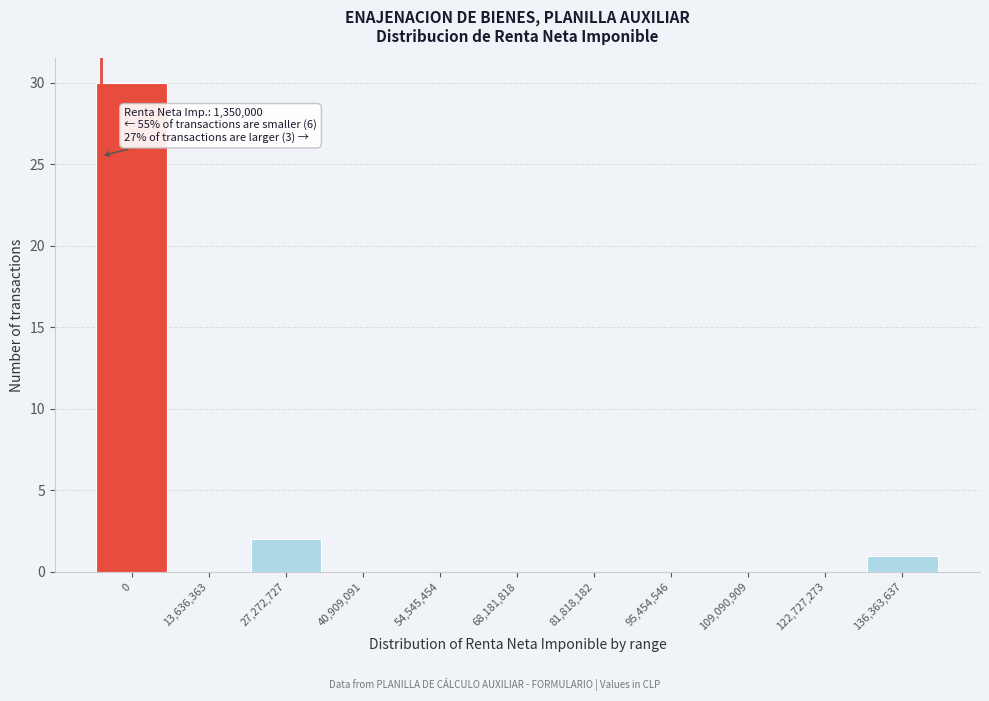

Reading left to right, list all the values displayed in this chart.

0=30	13,636,363=0	27,272,727=2	40,909,091=0	54,545,454=0	68,181,818=0	81,818,182=0	95,454,546=0	109,090,909=0	122,727,273=0	136,363,637=1